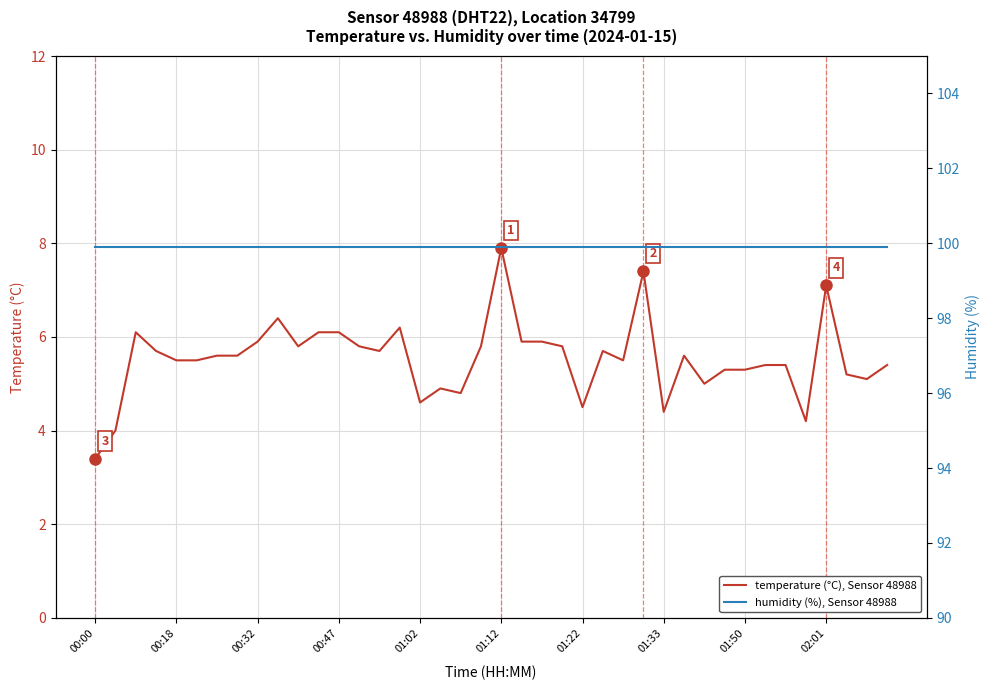

Which category has the highest value in the temperature (°C), Sensor 48988 series?

01:12